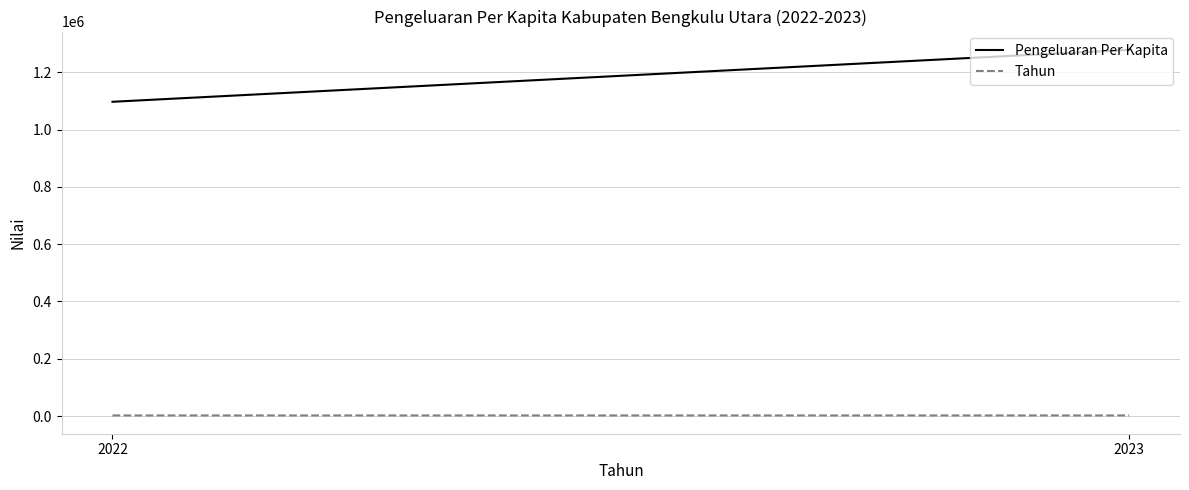

What is the total value across all series at 2023?

1280597.0